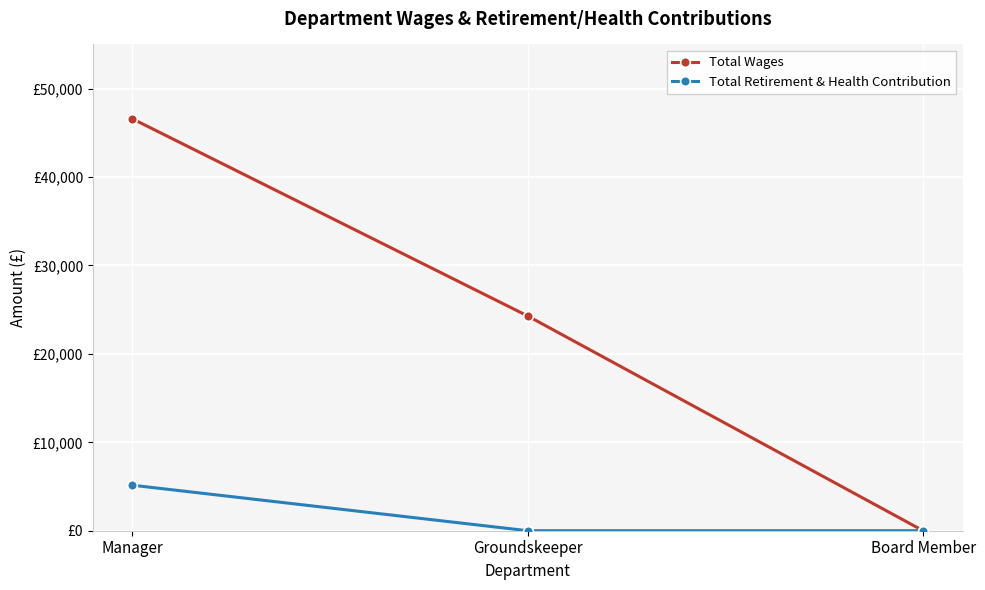

Does the chart display data point markers on the line(s)?

Yes